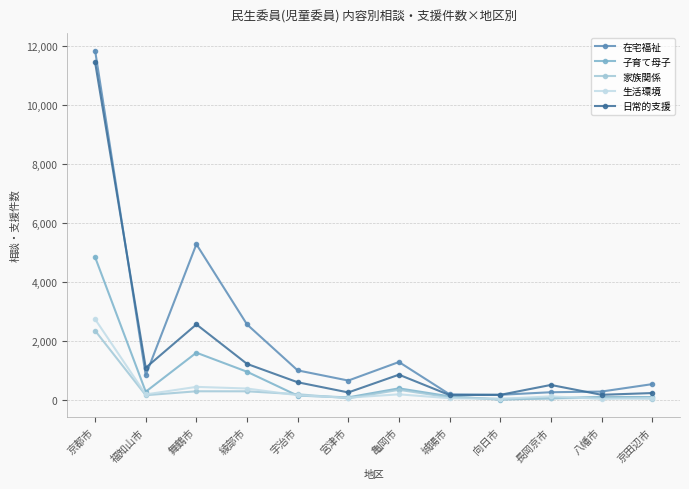

Is it true that 子育て母子 equals 932 at 舞鶴市?

False